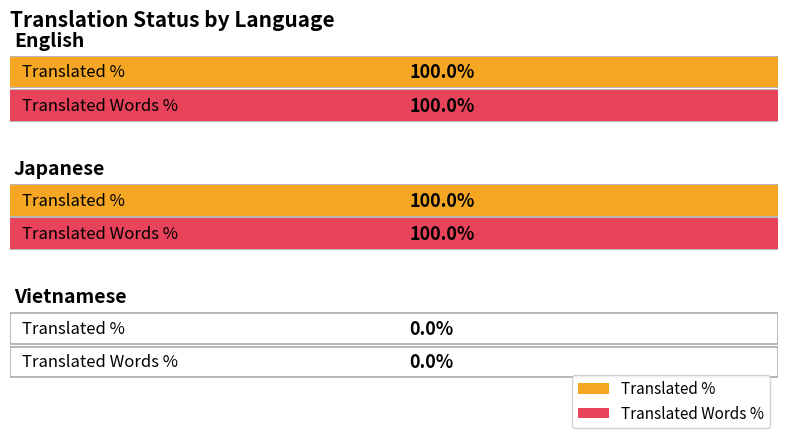

Reading left to right, list all the values displayed in this chart.

translated_percent: English=100	Japanese=100	Vietnamese=0
translated_words_percent: English=100	Japanese=100	Vietnamese=0